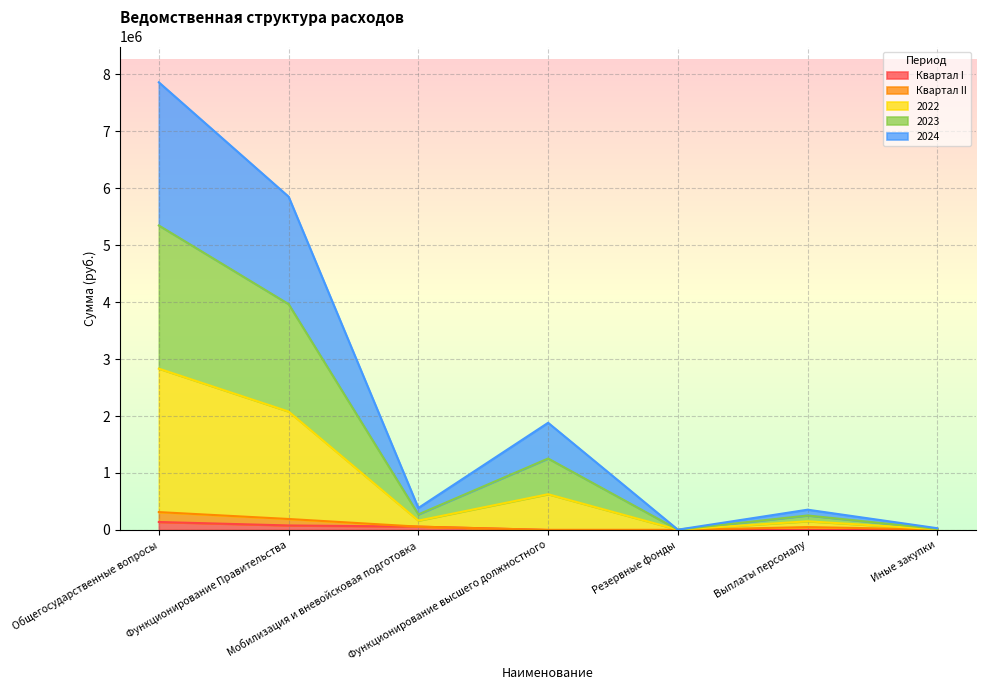

The value of 2023 at Резервные фонды is 5000. True or false?

True